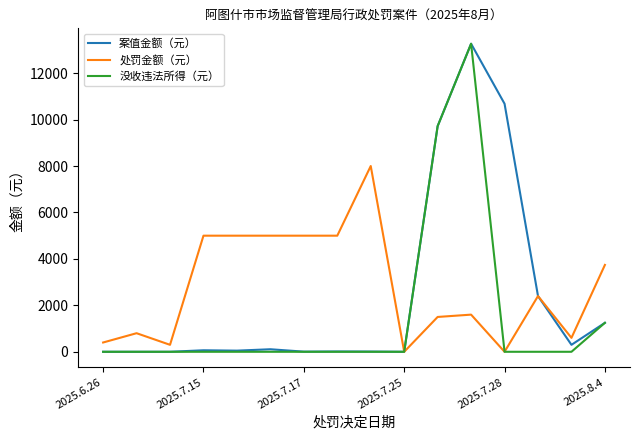

What are all the series names shown in the legend?

案值金额（元）, 处罚金额（元）, 没收违法所得（元）